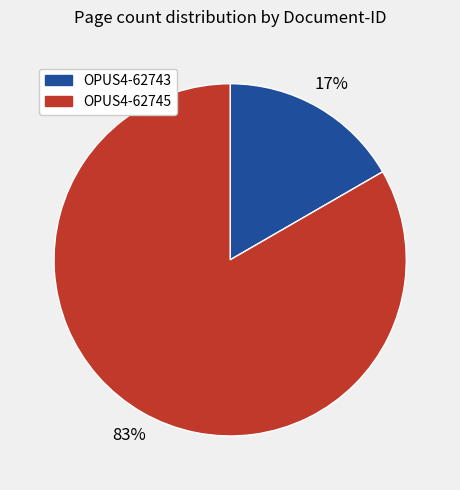

To the nearest percent, what portion does OPUS4-62745 represent?

83%